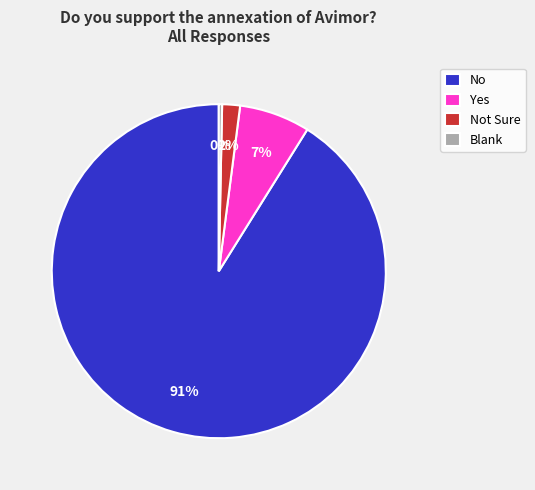

Count the number of slices in the pie.

4